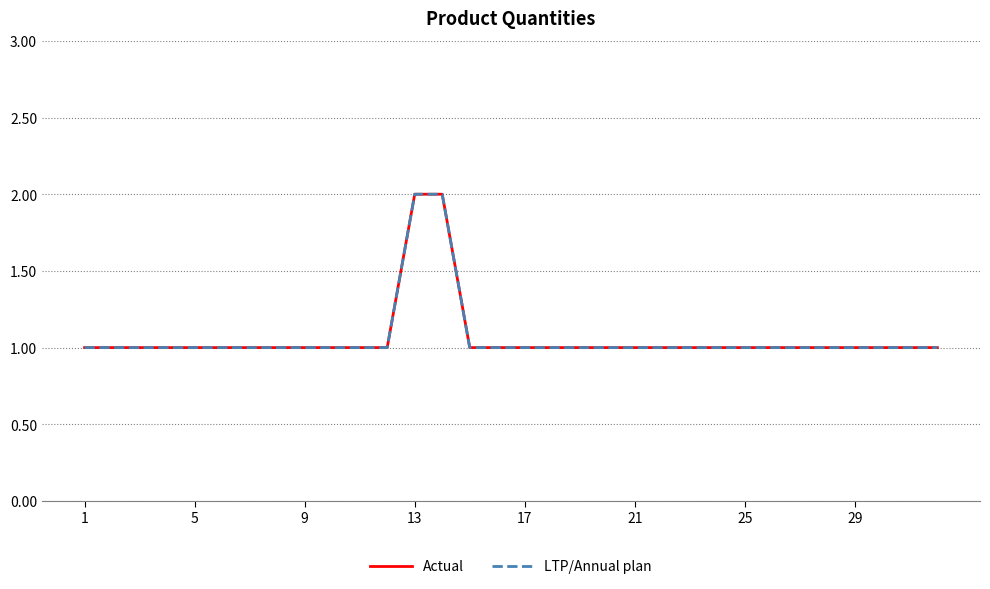

True or false: Actual and LTP/Annual plan cross at least once.

False